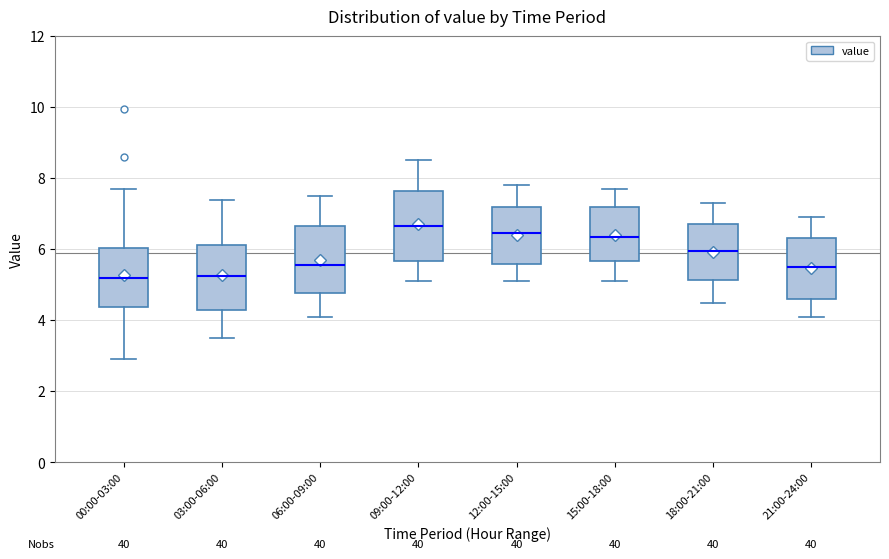

Reading left to right, read every box against the y-axis: the position of its median line, the range the box covers, and the ends of its whiskers. The values are not printed on the chart, so give them approximately, as read against the axis.

00:00-03:00: median 5.2, box 4.4 to 6.0, whiskers 3.0 to 7.8
03:00-06:00: median 5.2, box 4.4 to 6.2, whiskers 3.6 to 7.4
06:00-09:00: median 5.6, box 4.8 to 6.6, whiskers 4.2 to 7.6
09:00-12:00: median 6.6, box 5.6 to 7.6, whiskers 5.2 to 8.6
12:00-15:00: median 6.4, box 5.6 to 7.2, whiskers 5.2 to 7.8
15:00-18:00: median 6.4, box 5.6 to 7.2, whiskers 5.2 to 7.8
18:00-21:00: median 6.0, box 5.2 to 6.8, whiskers 4.6 to 7.4
21:00-24:00: median 5.6, box 4.6 to 6.4, whiskers 4.2 to 7.0